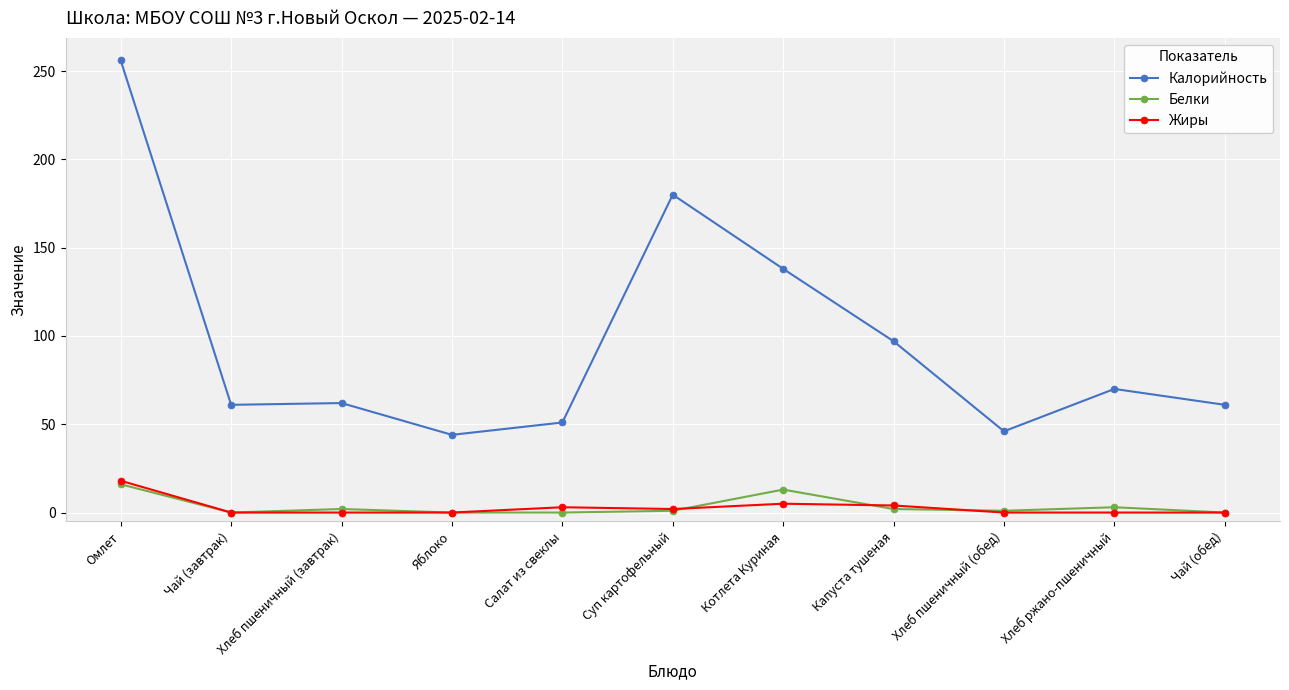

What is the maximum value shown in the chart?

256